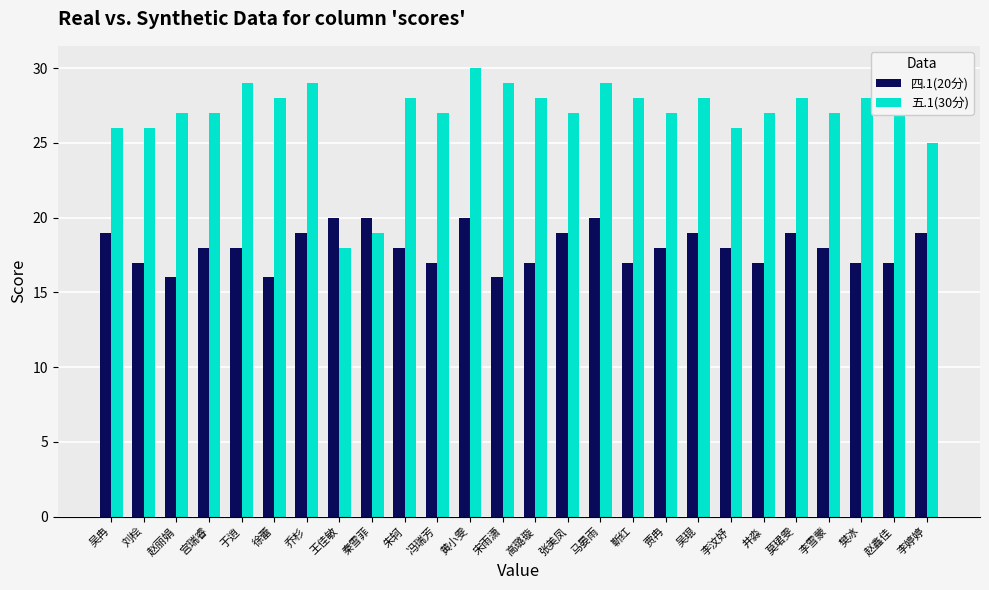

At which category is the sum across all series the highest?

黄小雯